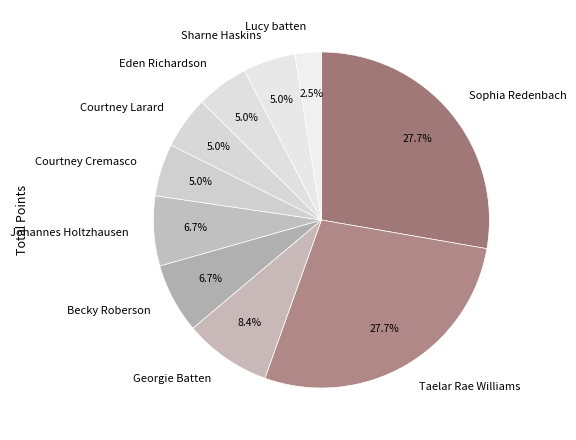

How much of the chart is everything except Georgie Batten?

91.6%